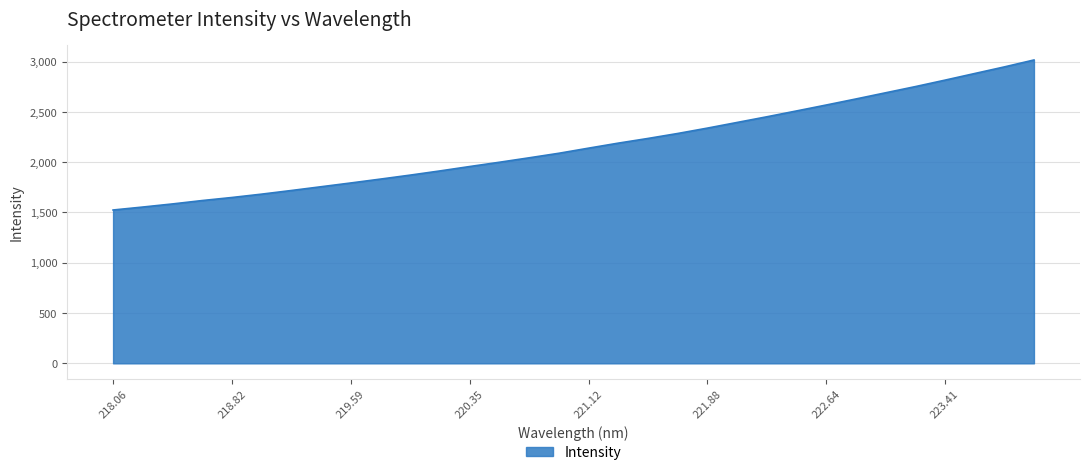

What is the maximum value shown in the chart?

3016.0